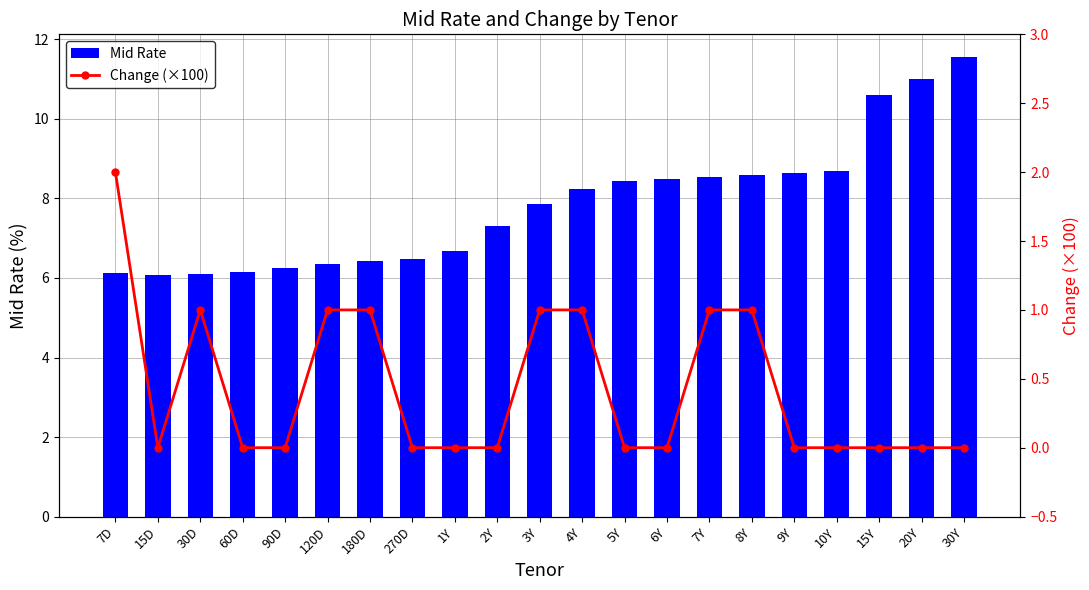

What are all the series names shown in the legend?

Mid Rate, Change (×100)